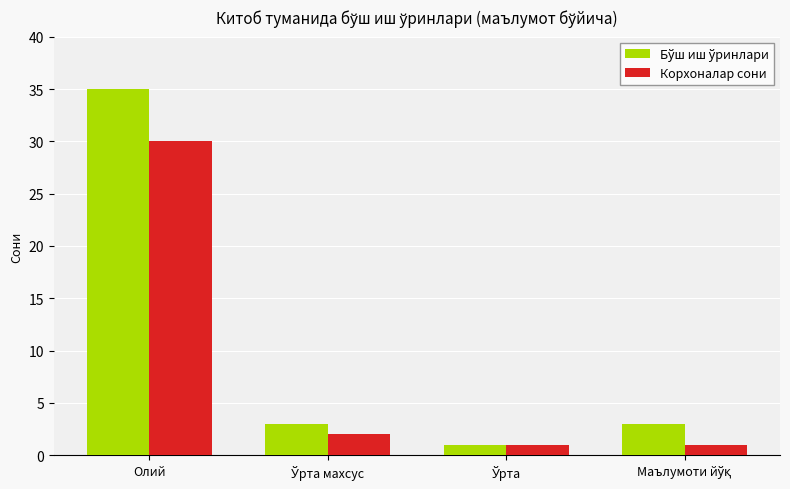

What is the sum of all Корхоналар сони values?

34